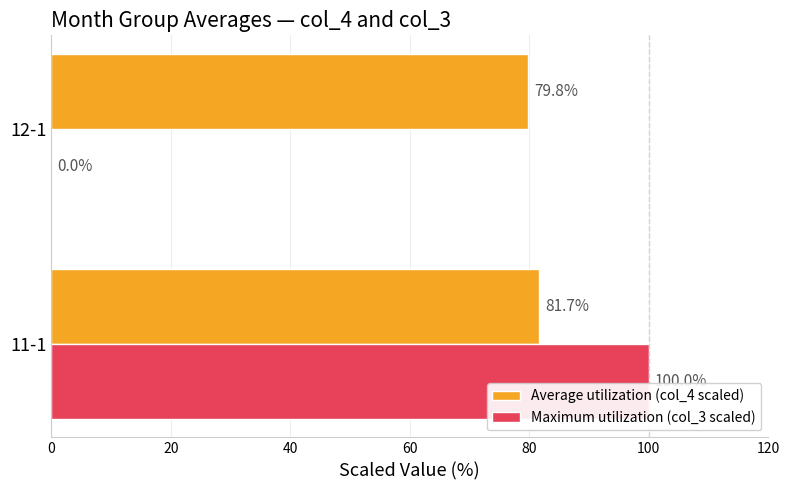

Which category has the highest value in the Maximum utilization (col_3 scaled) series?

11-1